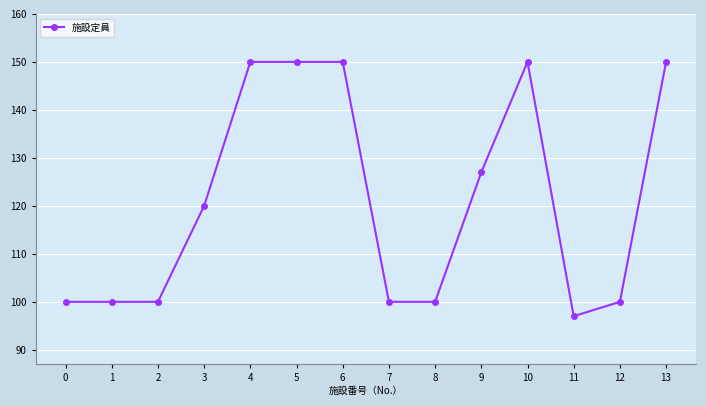

At which label is the value closest to 123?

3